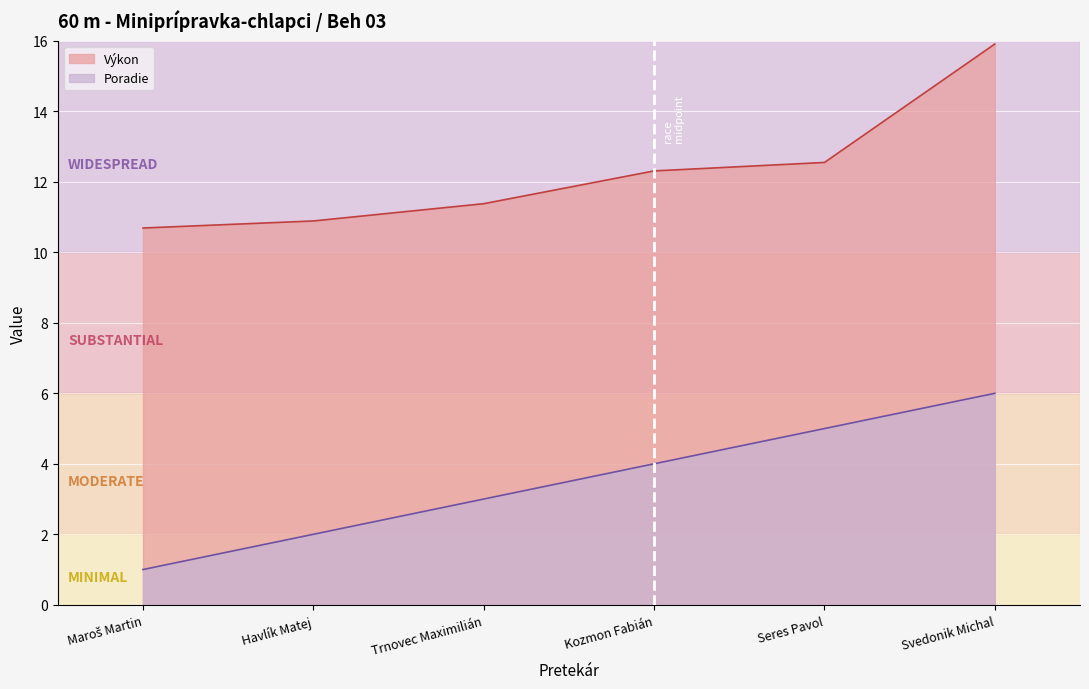

Count the Poradie values in the range 2 to 5.

4